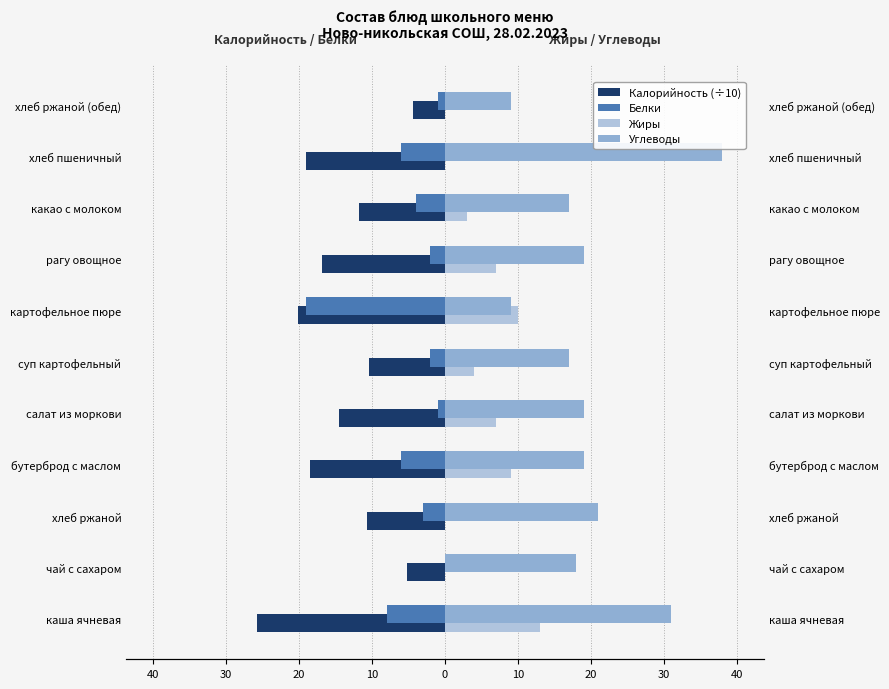

Count the number of data series in this chart.

4